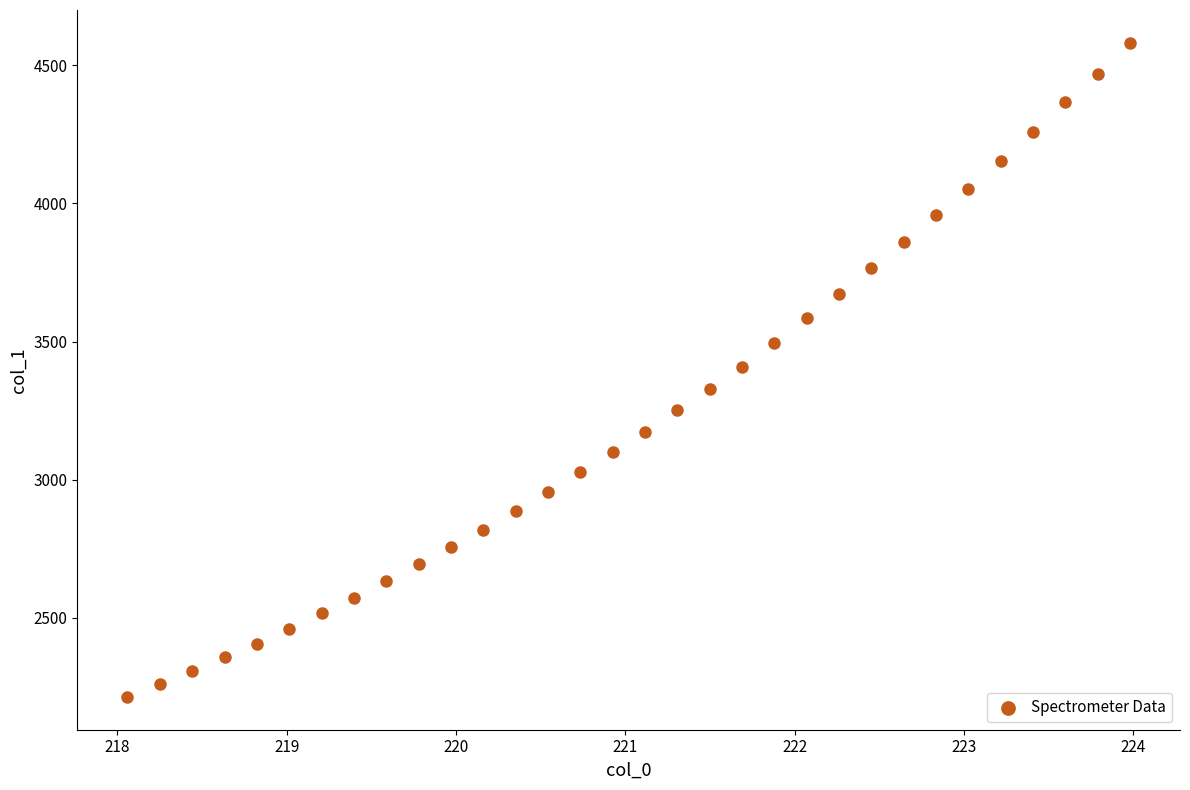

What is the range of X values (max minus min)?

5.9